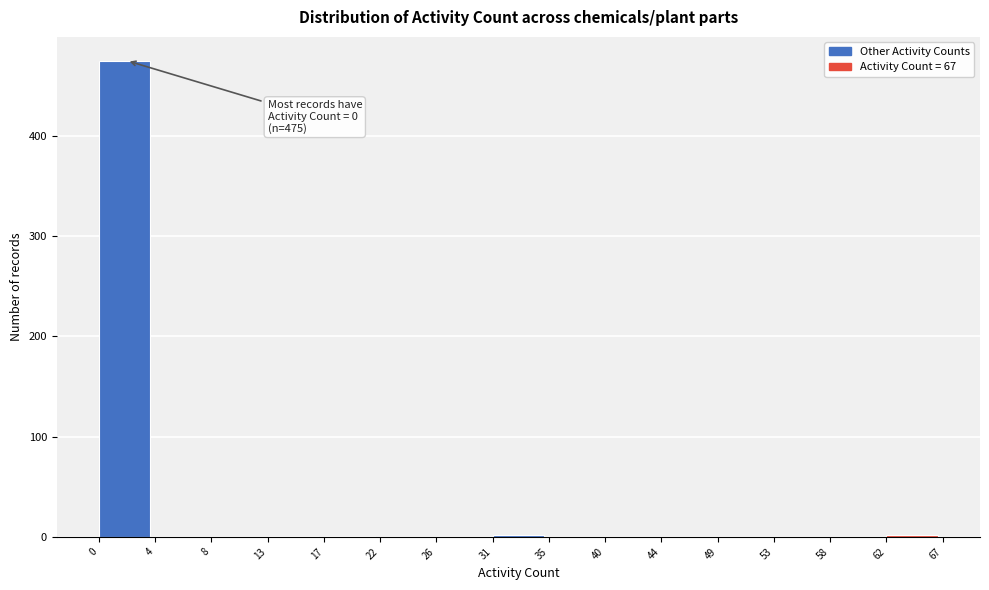

What is the sum of all values?

481